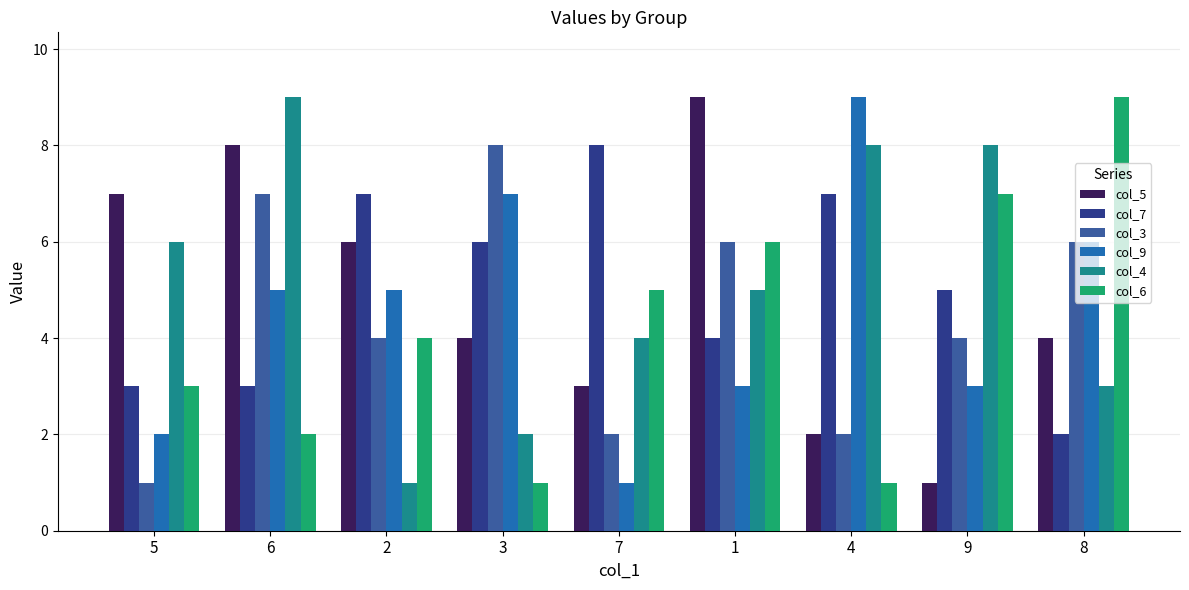

Where is col_9 nearest to the value 5?

6